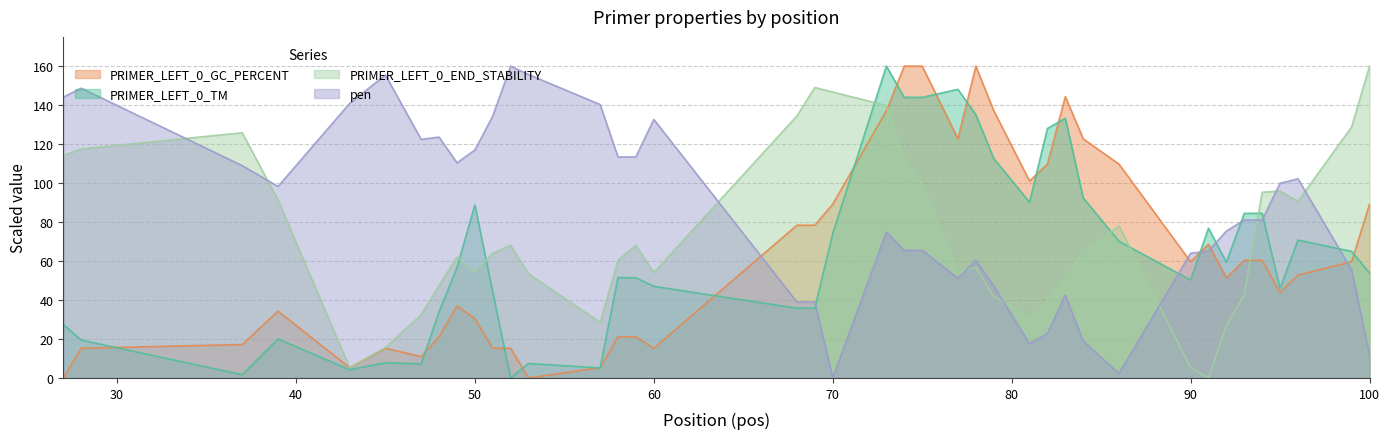

Reading left to right, transcribe all the data shown in this chart.

PRIMER_LEFT_0_TM: 27=27.4	28=19.5	37=1.6	39=20.0	43=4.2	45=7.8	47=7.2	48=33.9	49=56.6	50=88.8	51=44.1	52=0.0	53=7.4	57=5.1	58=51.5	59=51.4	60=47.0	68=35.8	69=35.8	70=74.1	73=160.0	74=144.0	75=144.0	77=148.1	78=135.1	79=112.6	81=90.2	82=128.0	83=133.3	84=92.4	86=70.1	90=50.3	91=76.9	92=59.4	93=84.5	94=84.5	95=45.9	96=70.7	99=65.0	100=53.8
PRIMER_LEFT_0_GC_PERCENT: 27=0.0	28=15.2	37=17.1	39=34.3	43=5.3	45=15.2	47=11.0	48=21.1	49=36.9	50=30.5	51=15.2	52=15.2	53=0.0	57=5.3	58=21.1	59=21.1	60=15.2	68=78.4	69=78.4	70=89.1	73=137.1	74=160.0	75=160.0	77=122.7	78=160.0	79=137.1	81=101.1	82=109.7	83=144.4	84=122.7	86=109.7	90=59.6	91=68.6	92=51.4	93=60.3	94=60.3	95=43.9	96=52.7	99=59.6	100=89.1
pen: 27=144.1	28=148.7	37=108.9	39=98.3	43=140.8	45=155.5	47=122.4	48=123.6	49=110.4	50=116.9	51=134.4	52=160.0	53=155.7	57=140.3	58=113.4	59=113.4	60=132.7	68=39.0	69=39.0	70=0.0	73=74.8	74=65.5	75=65.5	77=51.2	78=60.3	79=47.3	81=17.6	82=22.8	83=42.6	84=18.8	86=2.3	90=64.0	91=65.2	92=75.4	93=81.0	94=81.0	95=99.9	96=102.2	99=55.4	100=11.8
PRIMER_LEFT_0_END_STABILITY: 27=114.2	28=117.5	37=125.8	39=91.3	43=5.3	45=15.6	47=32.5	48=47.5	49=62.1	50=54.1	51=64.1	52=68.0	53=53.4	57=28.5	58=60.4	59=68.0	60=54.1	68=134.4	69=149.0	70=146.7	73=139.8	74=112.5	75=99.3	77=54.1	78=56.8	79=41.8	81=30.9	82=39.5	83=51.1	84=64.4	86=78.0	90=5.3	91=0.0	92=26.9	93=42.5	94=95.3	95=95.9	96=90.6	99=128.8	100=160.0